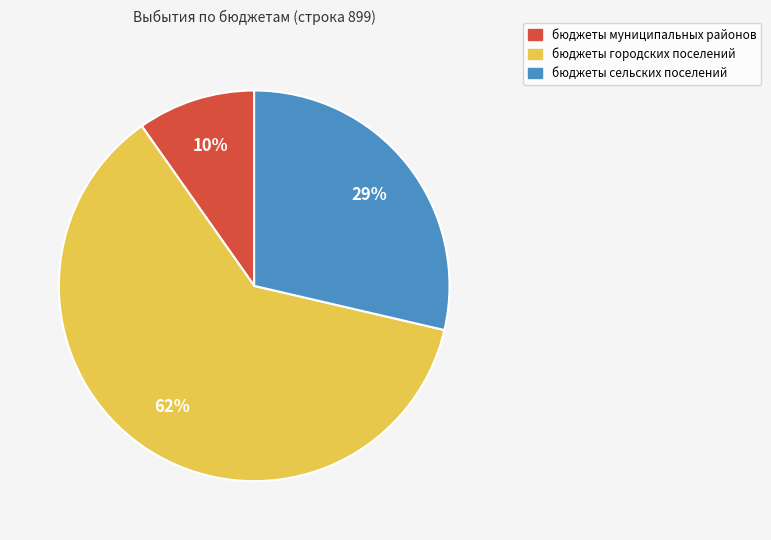

Which slice is the largest?

бюджеты городских поселений